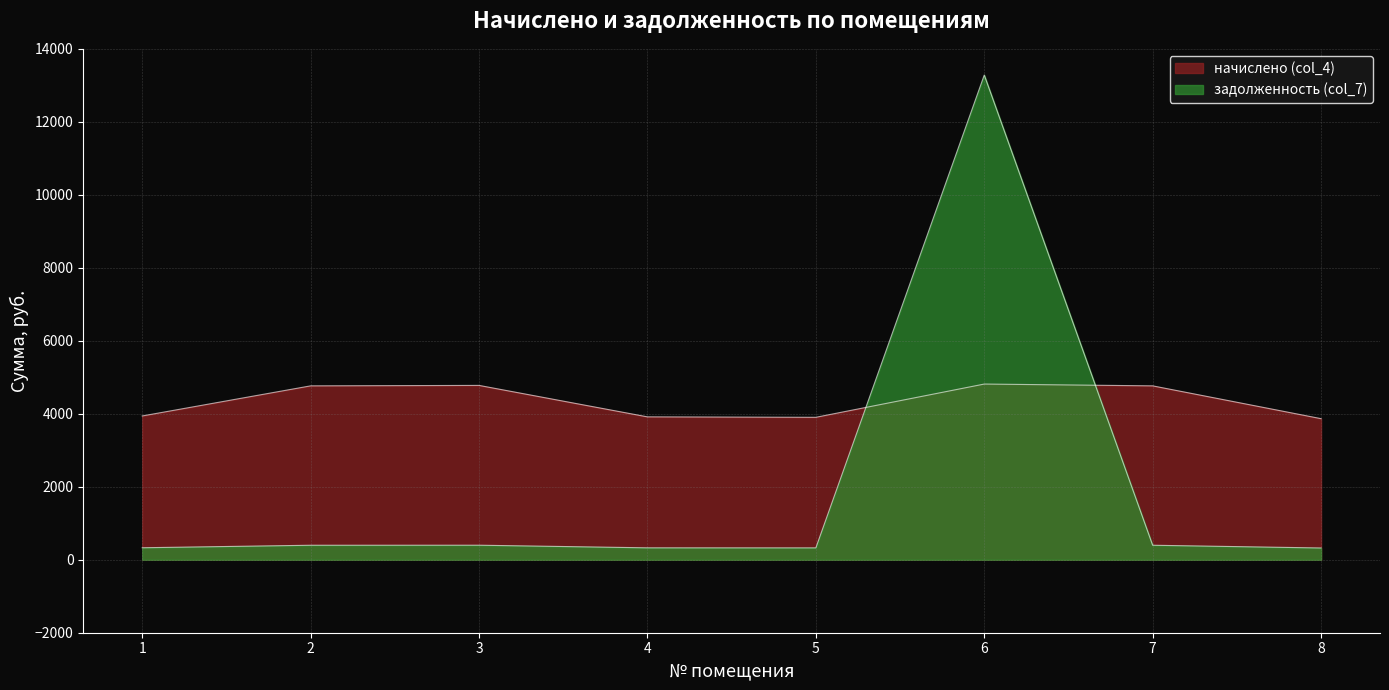

Where do начислено (col_4) and задолженность (col_7) first cross each other?

5 and 6